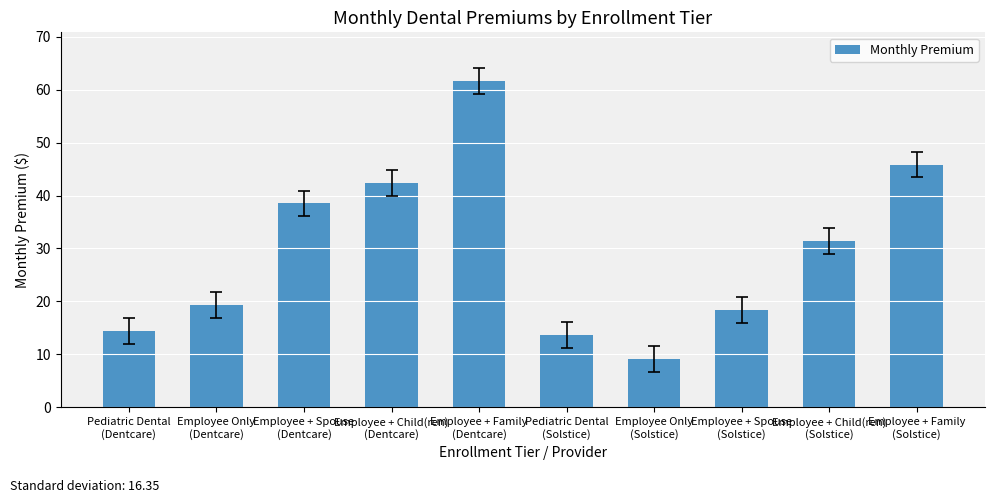

How many distinct data groups are displayed?

1